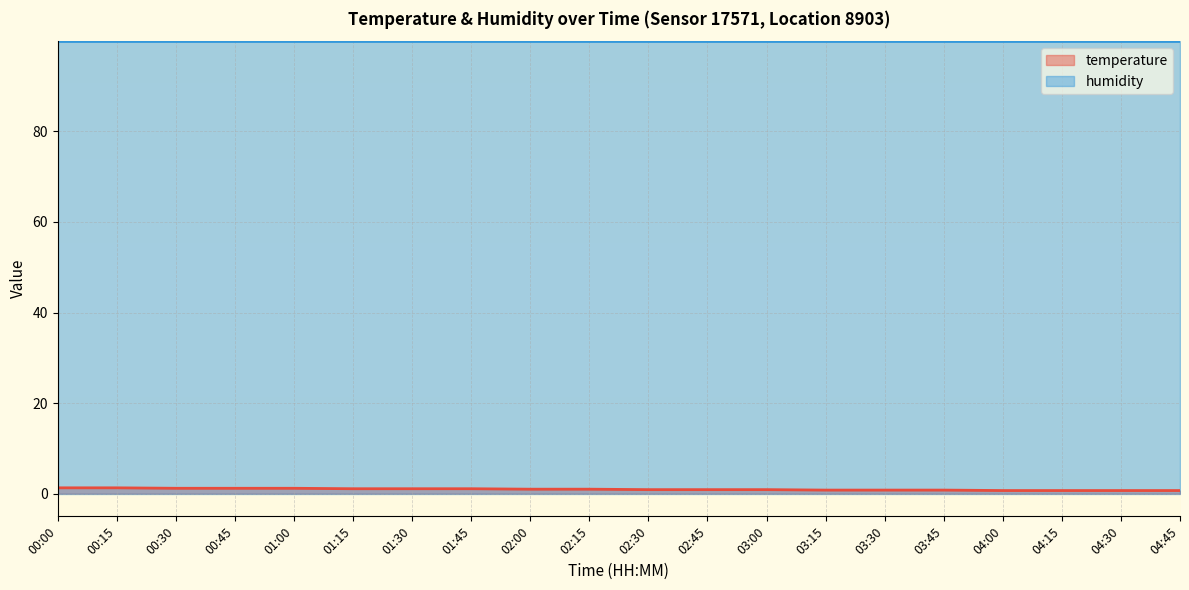

What is the sum of the humidity (line) values at 00:45 and 04:30?

199.8